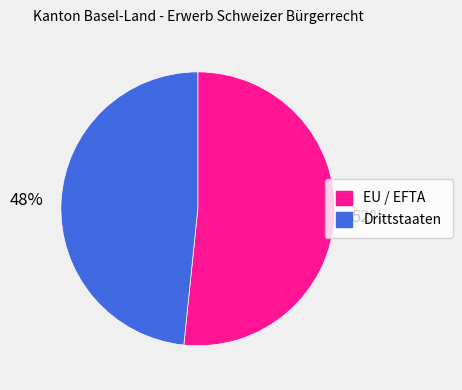

How many segments does this pie chart have?

2